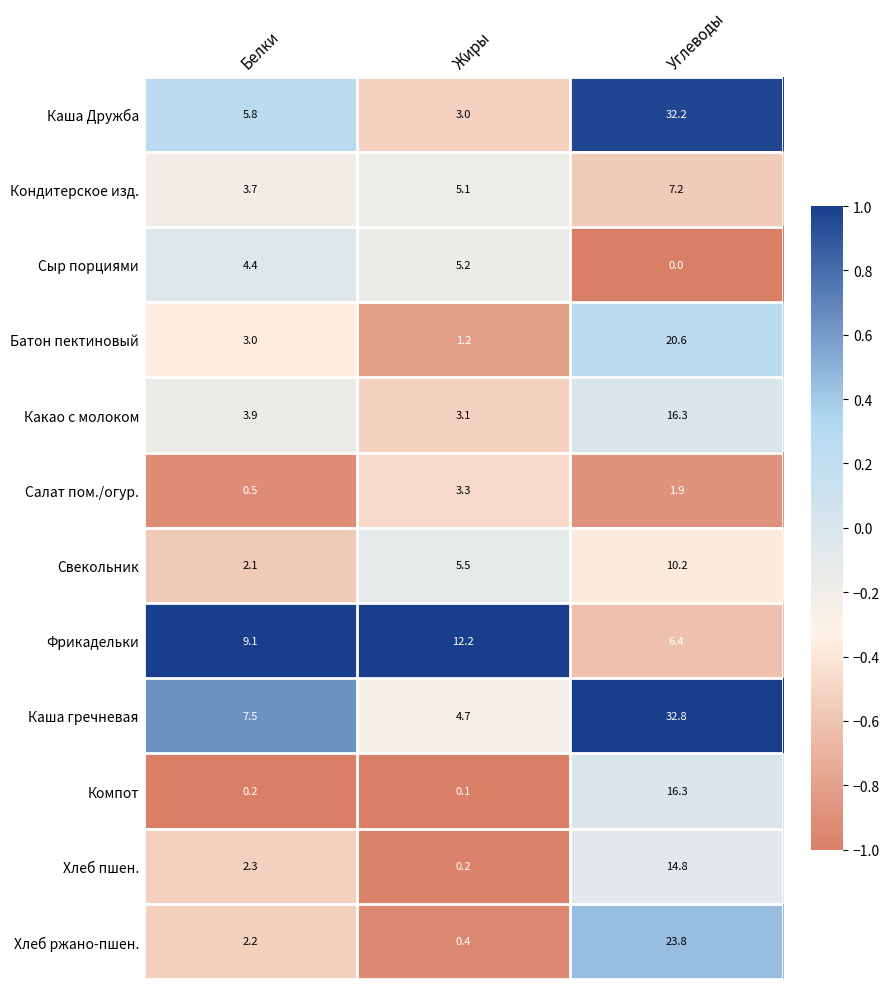

At which label does Кондитерское изд. first exceed 5?

Жиры